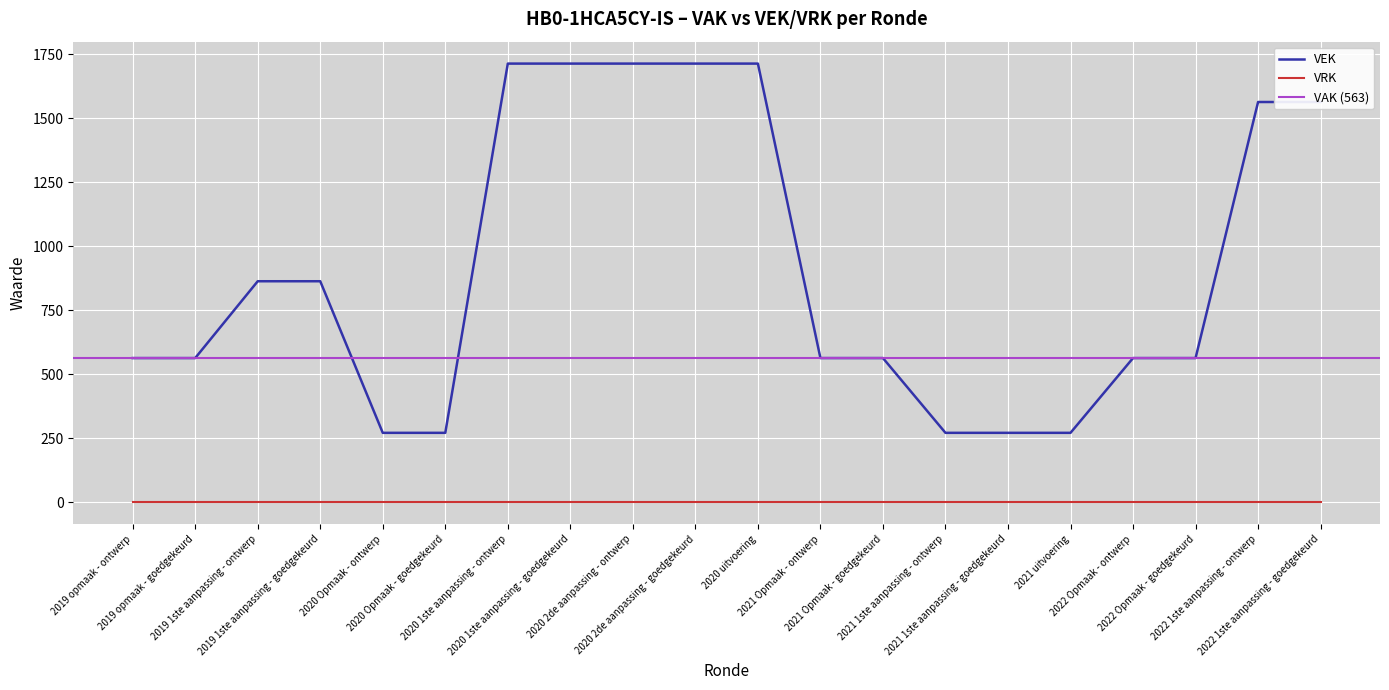

Where is the data nearest to the value 992?

2019 1ste aanpassing - ontwerp